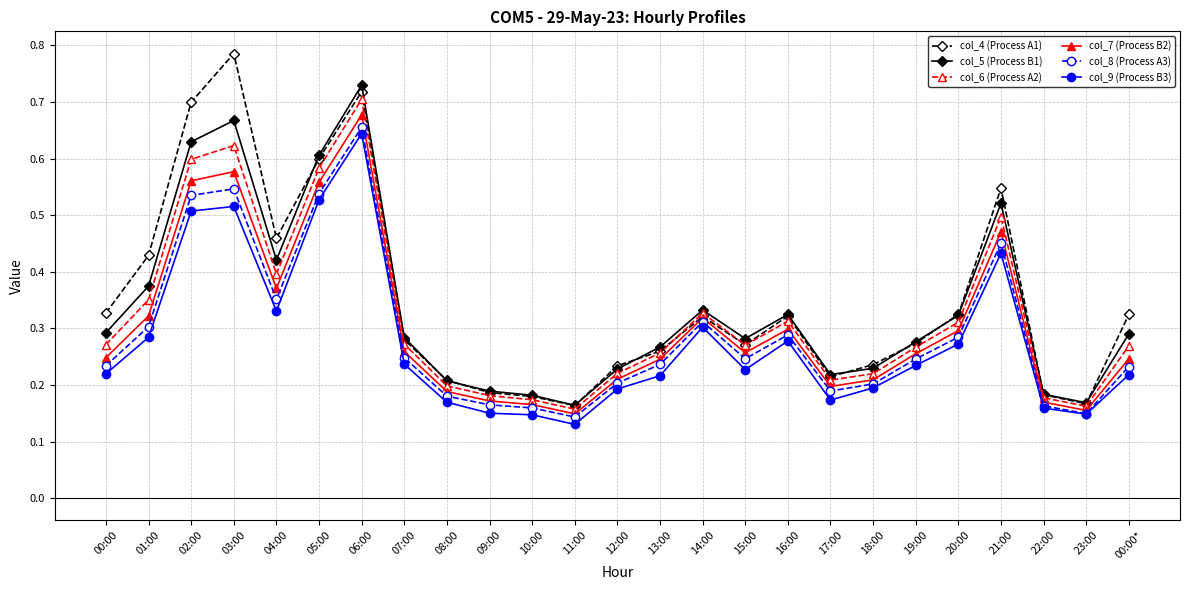

True or false: col_9 (Process B3) and col_6 (Process A2) cross at least once.

False